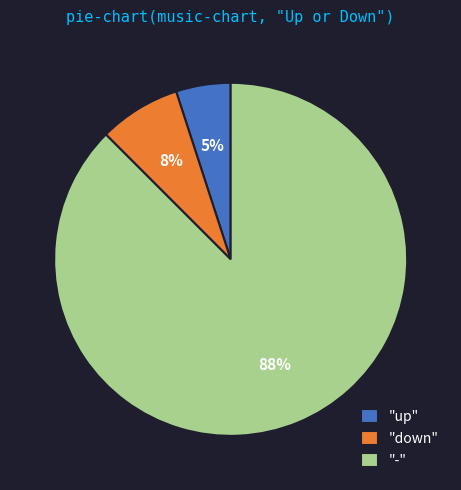

True or false: "up" accounts for 5% of the total.

True